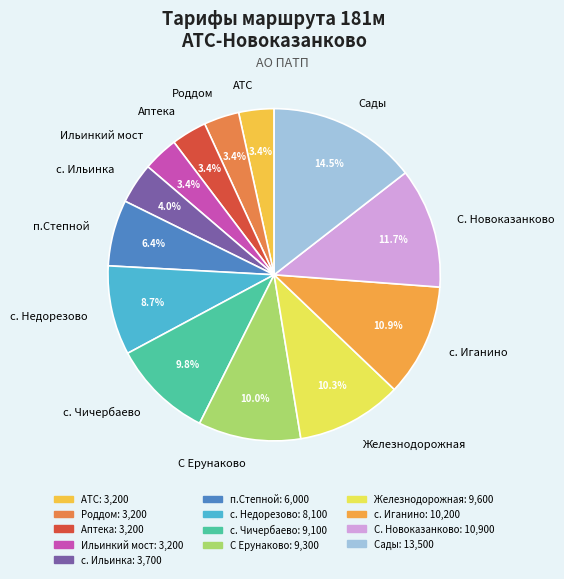

True or false: Сады accounts for 21% of the total.

False